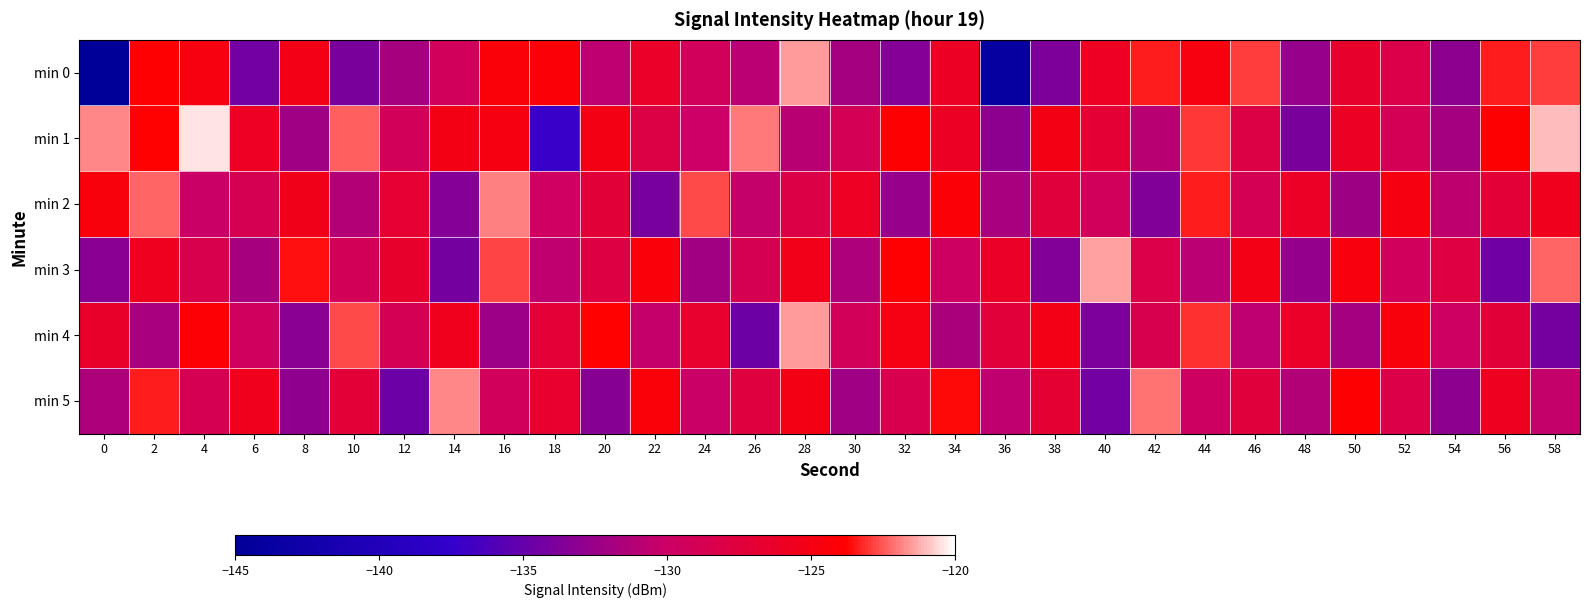

Which has a higher value, 48 or 30?

30